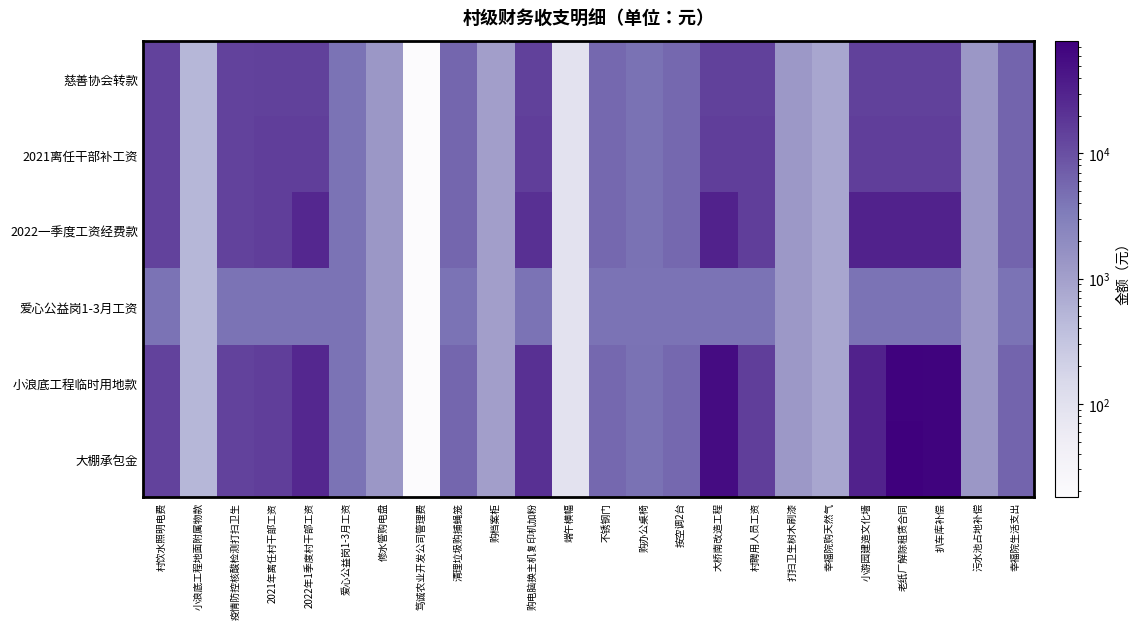

Which category has the lowest value across all series?

笃诚农业开发公司管理费